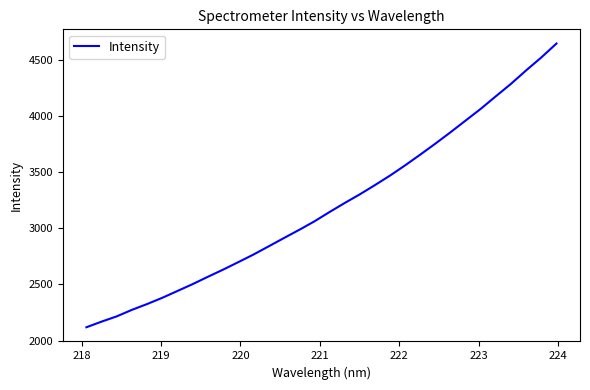

What is the difference between the maximum and minimum values?

2528.1